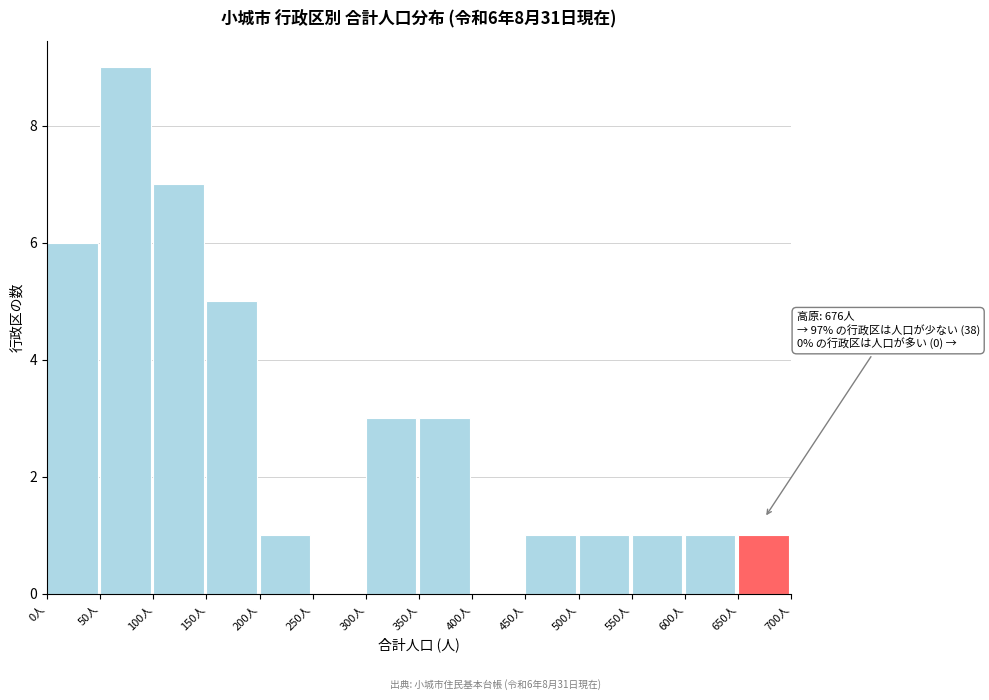

Which range on the x-axis has the tallest bar?

50 to 100